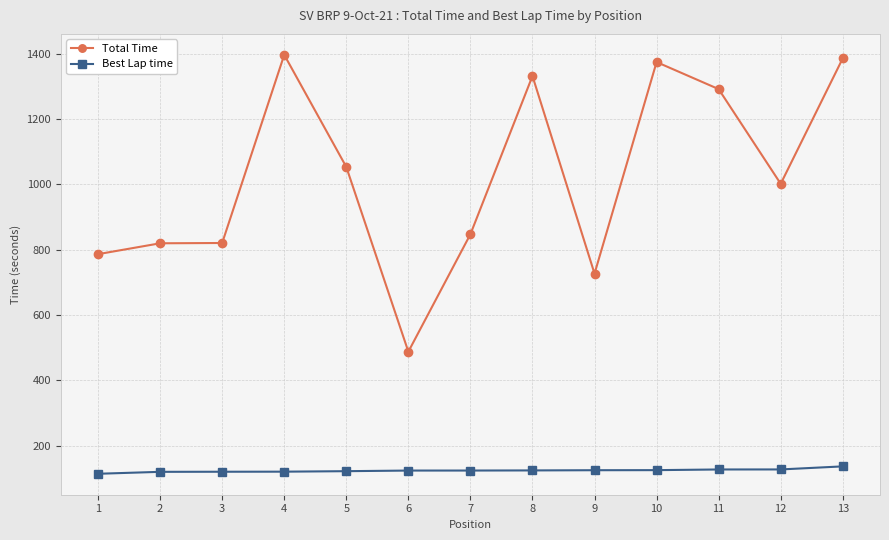

What is the value of the Best Lap time point at the 2nd from the left?

119.9